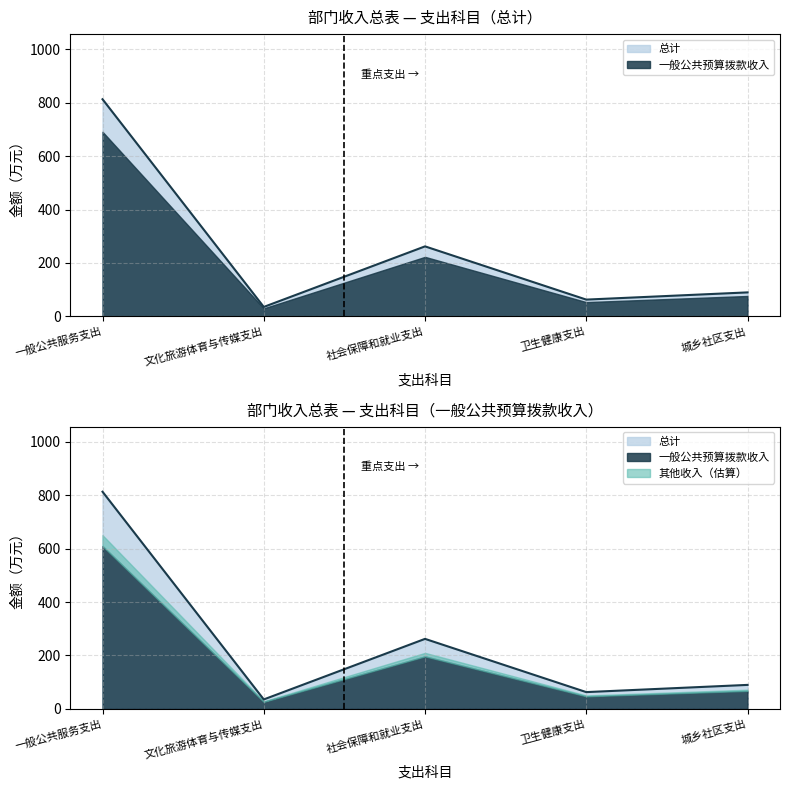

In 总计, how many points are lower than both neighbors (excluding endpoints)?

2